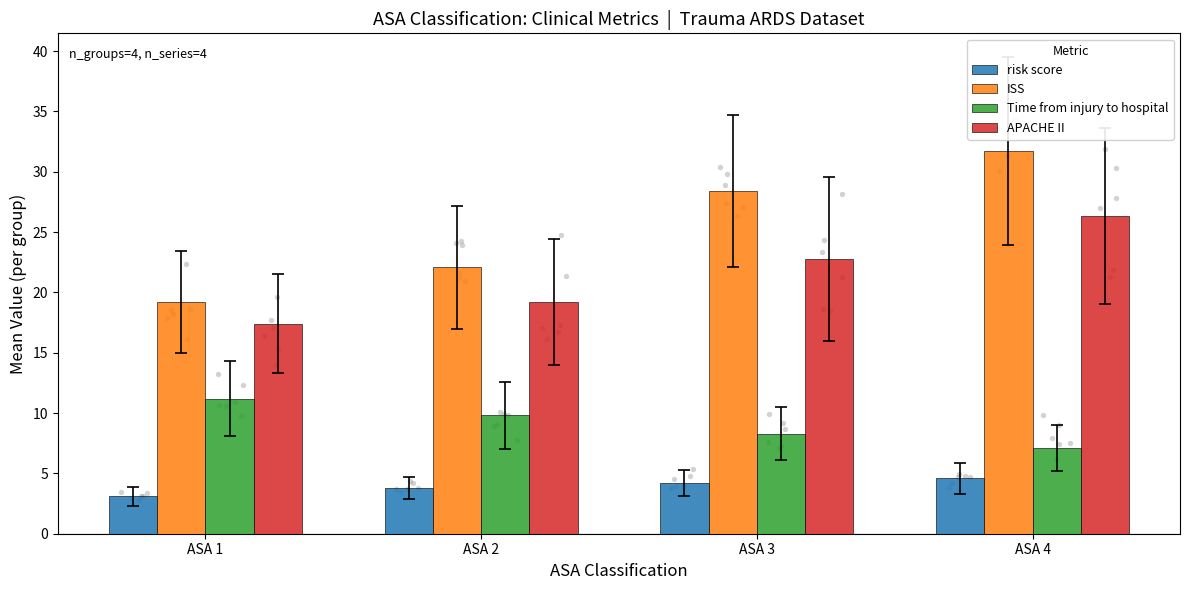

At how many categories does at least one series exceed 27?

2